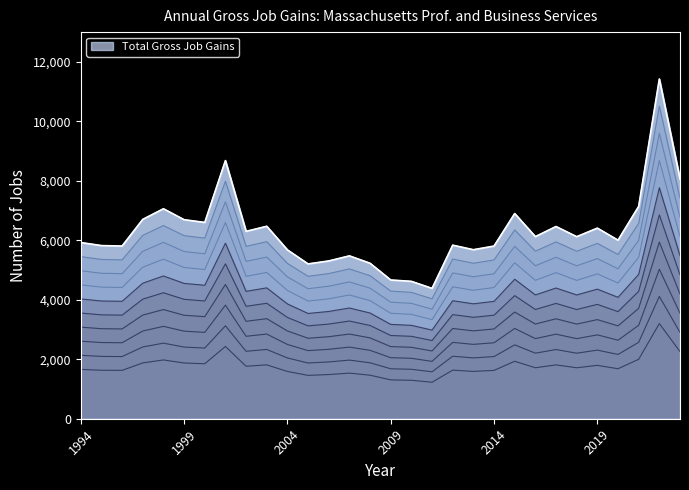

At which label does Total Gross Job Gains reach its minimum?

2011